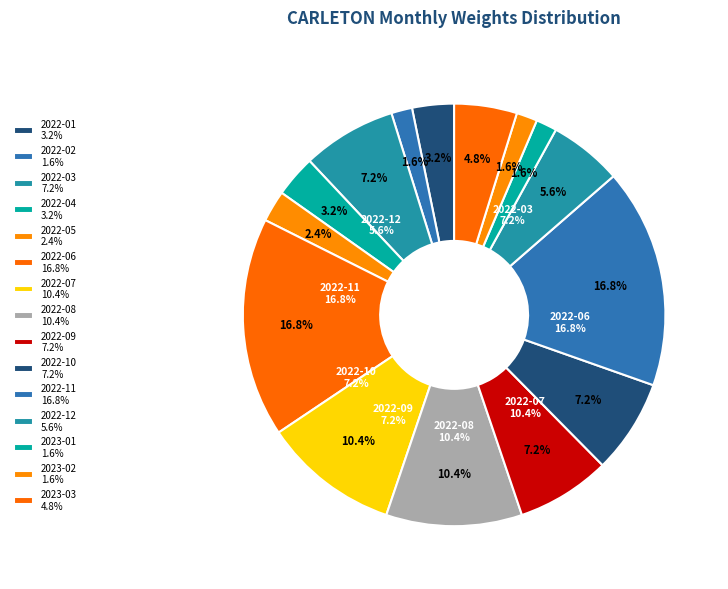

What portion of the pie excludes 2022-07?

89.6%